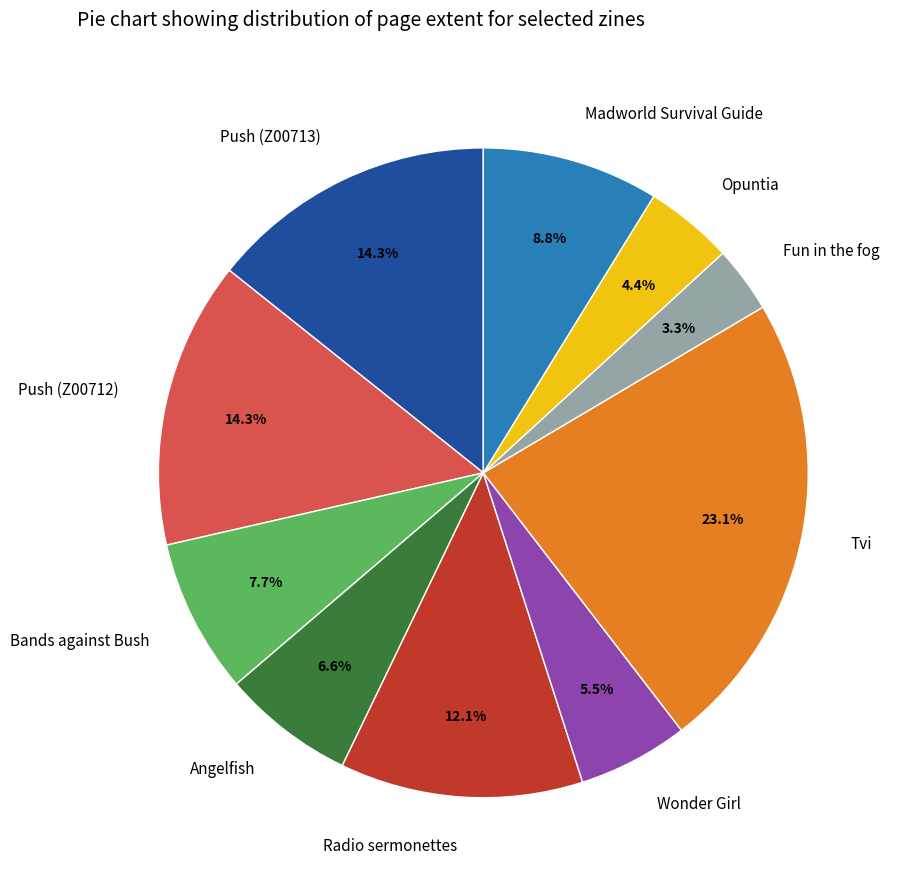

To the nearest percent, what percentage of the pie is Madworld Survival Guide?

9%